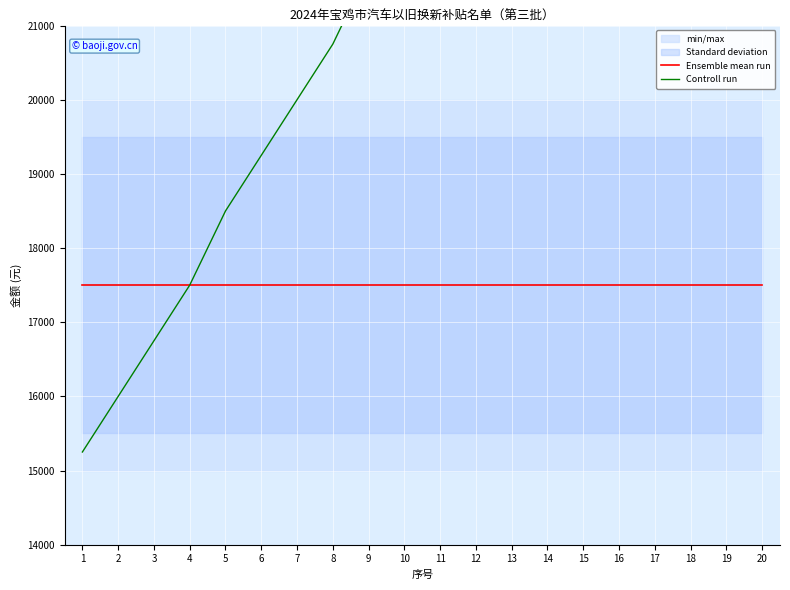

What is the spread (max minus min) of values at 12?

6500